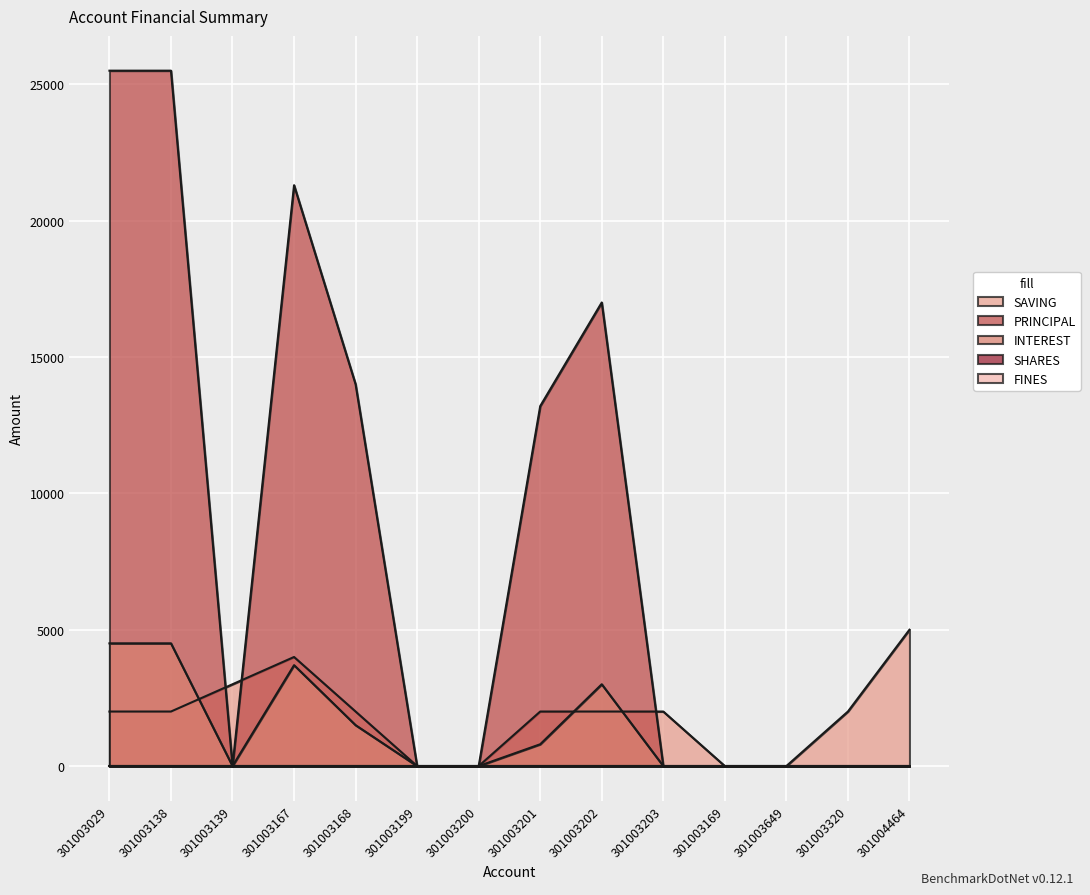

Is it true that INTEREST equals 2613 at 301003203?

False